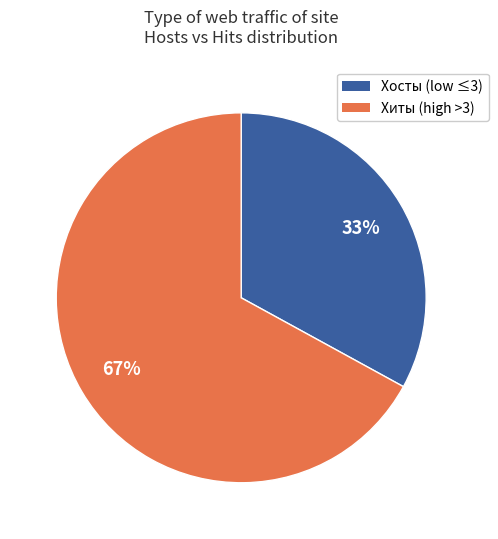

To the nearest percent, what is the difference between the largest and smallest slice percentages?

34%